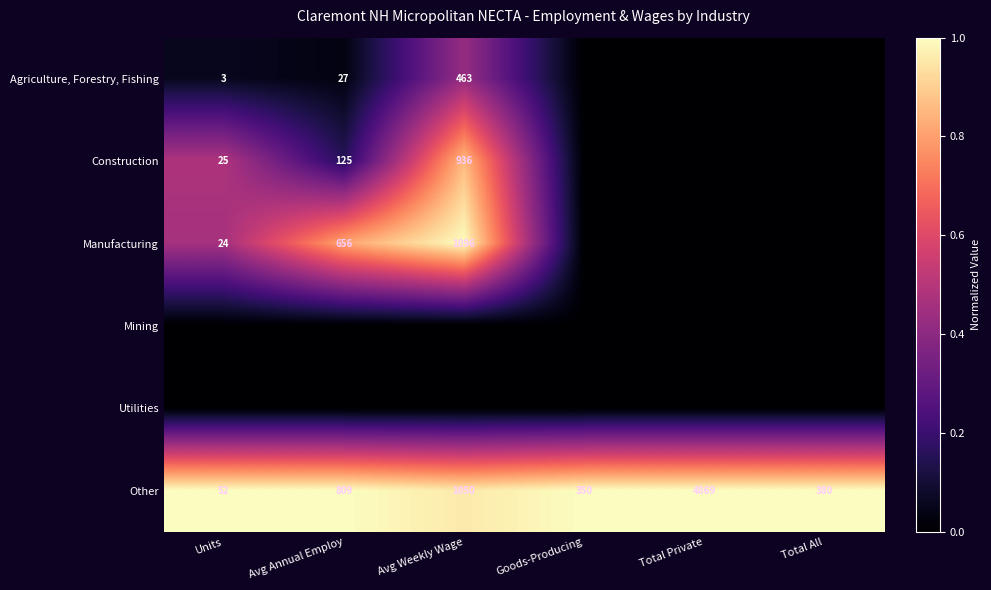

Is it true that Other equals 809 at Avg Annual Employ?

True